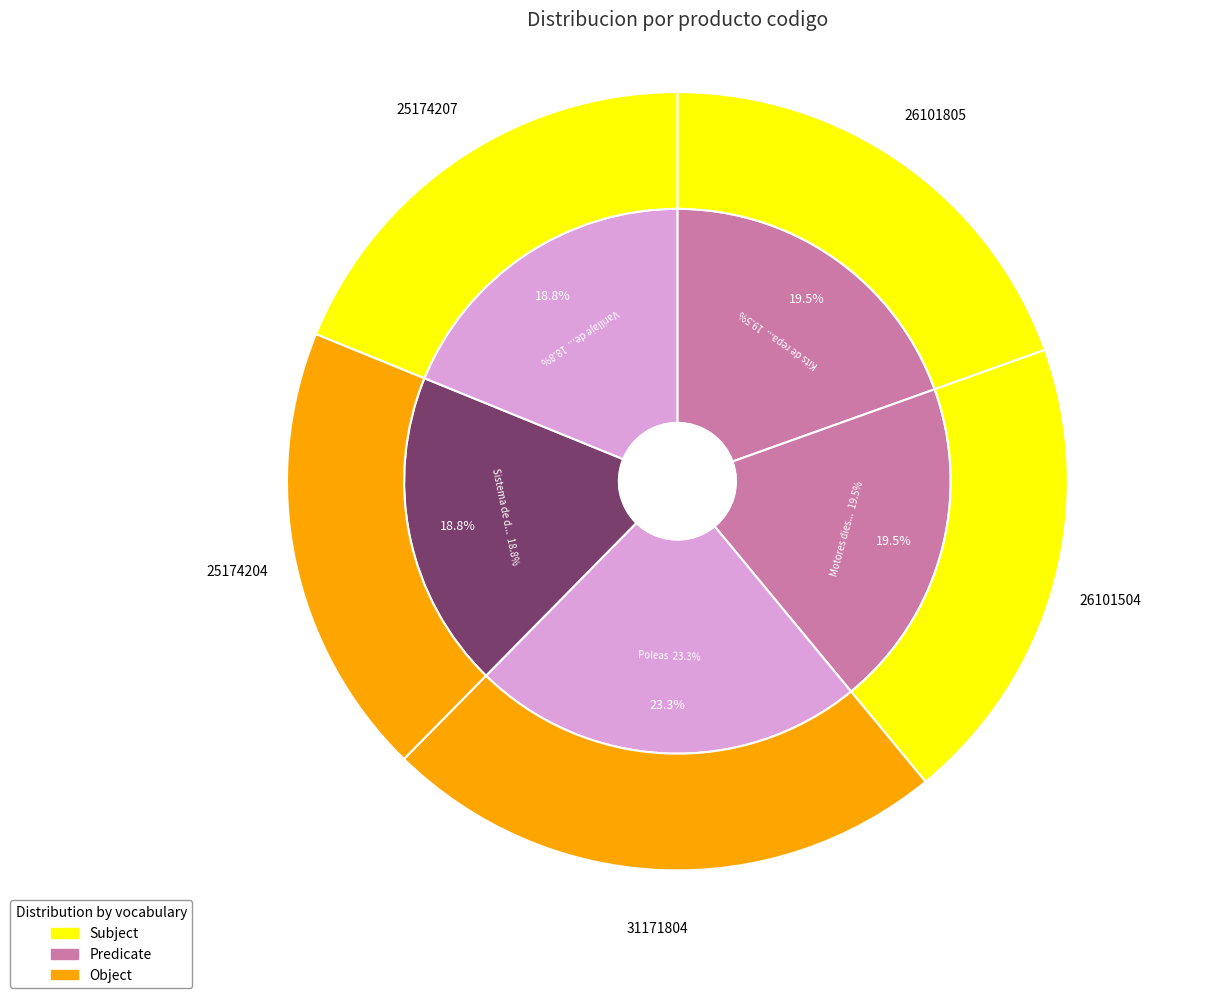

Count the number of slices in the pie.

5